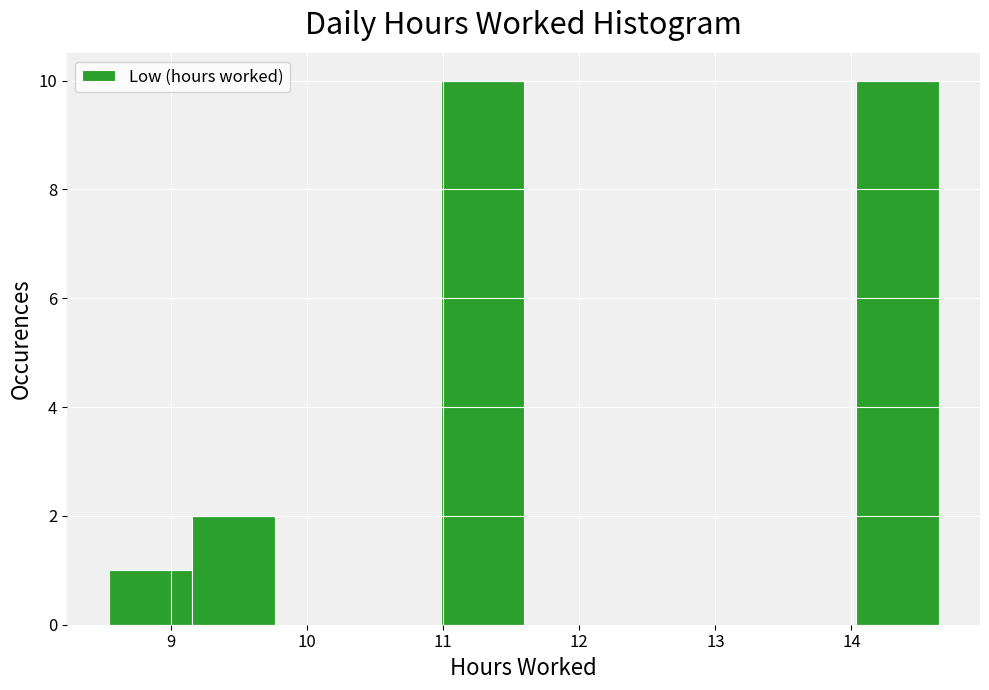

Reading left to right, list every bar in this chart as the range it spans on the x-axis followed by its height. Neither the bar edges nor the heights are printed on the chart, so give them approximately, as read against the axes.

8.54 to 9.15: 1
9.15 to 9.76: 2
9.76 to 10.37: 0
10.37 to 10.98: 0
10.98 to 11.59: 10
11.59 to 12.20: 0
12.20 to 12.81: 0
12.81 to 13.42: 0
13.42 to 14.03: 0
14.03 to 14.64: 10